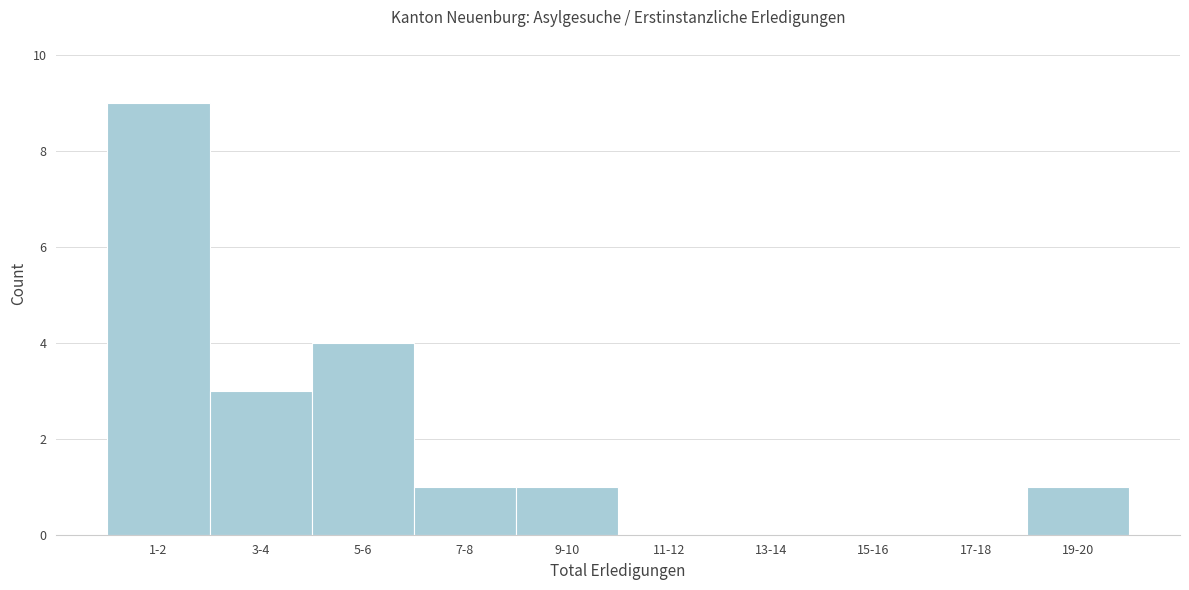

Reading left to right, transcribe all the data shown in this chart.

1-2=9	3-4=3	5-6=4	7-8=1	9-10=1	11-12=0	13-14=0	15-16=0	17-18=0	19-20=1